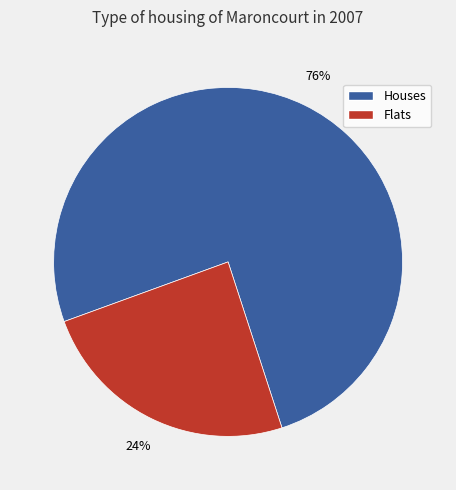

Does any single category account for the majority?

Yes